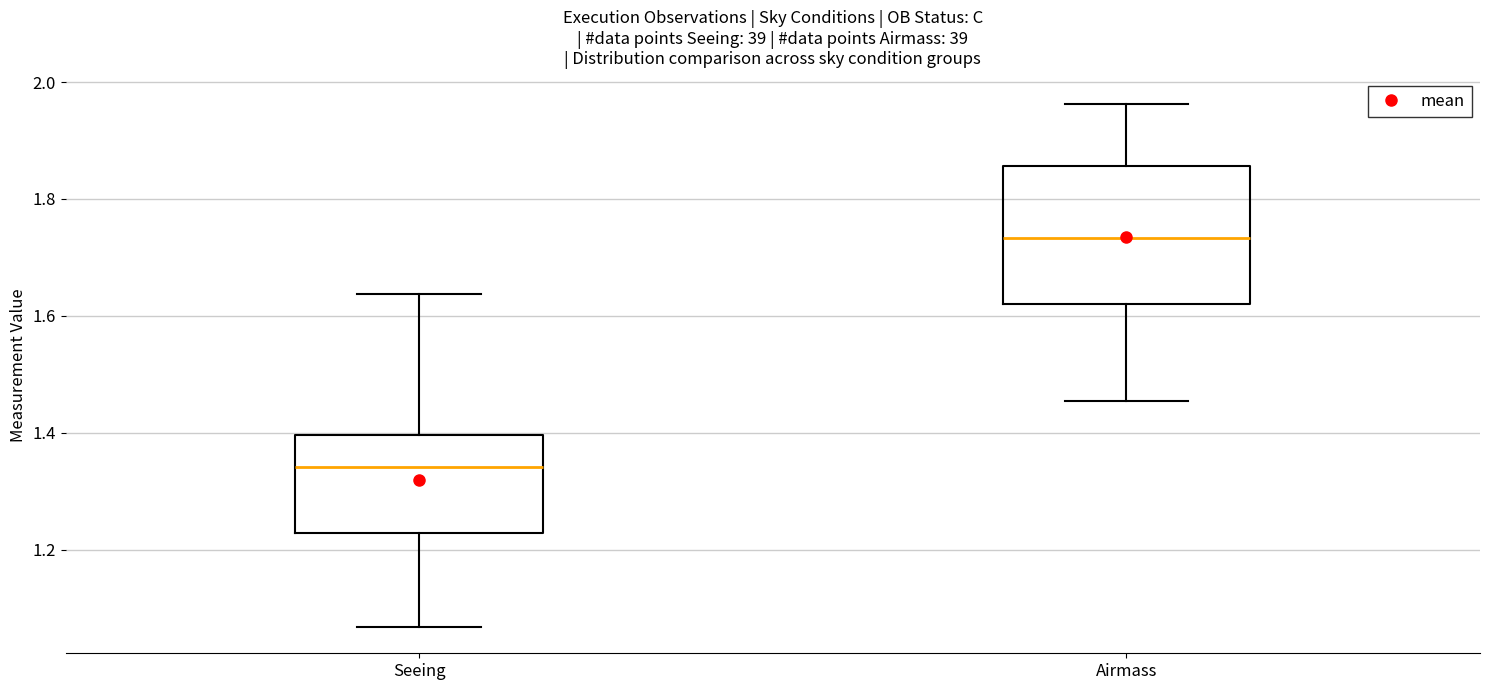

Which box has the lowest median line?

Seeing